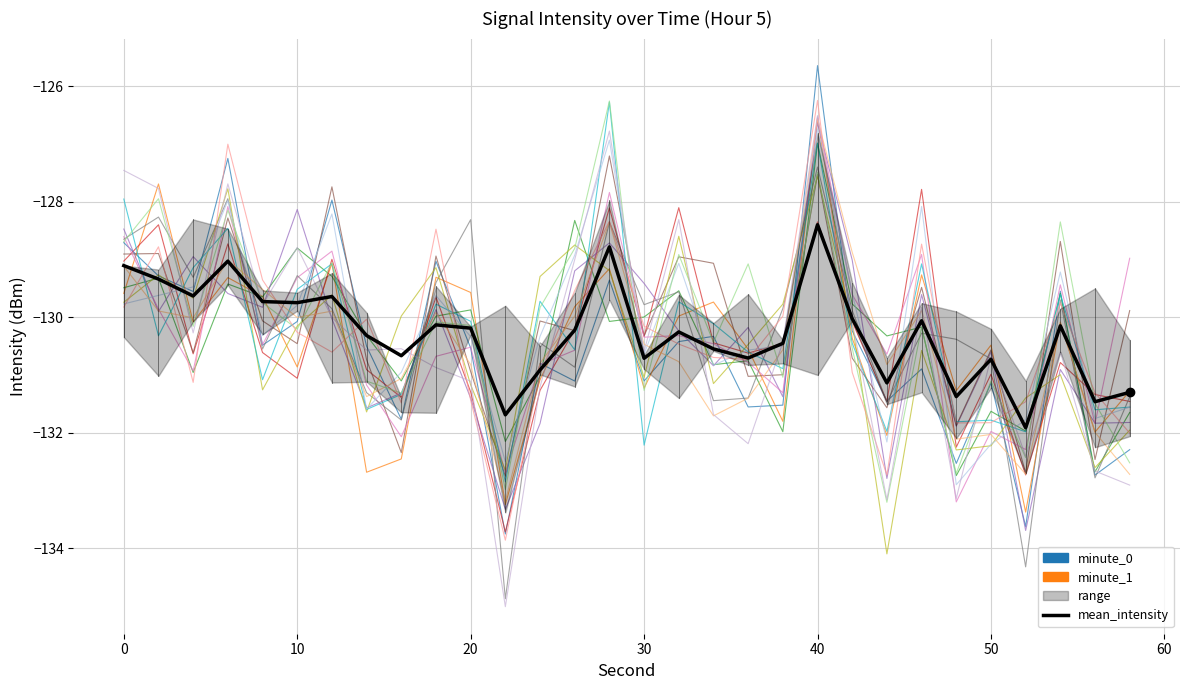

True or false: mean_intensity and minute_0 cross at least once.

True